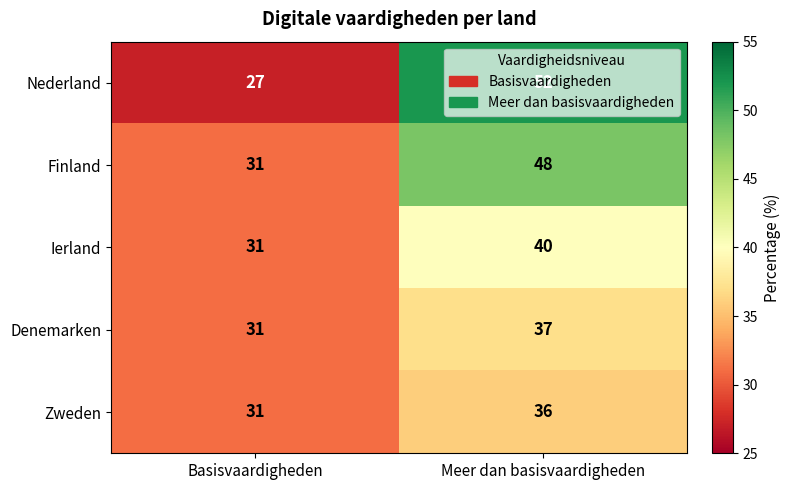

Is it true that Nederland equals 16 at Meer dan basisvaardigheden?

False